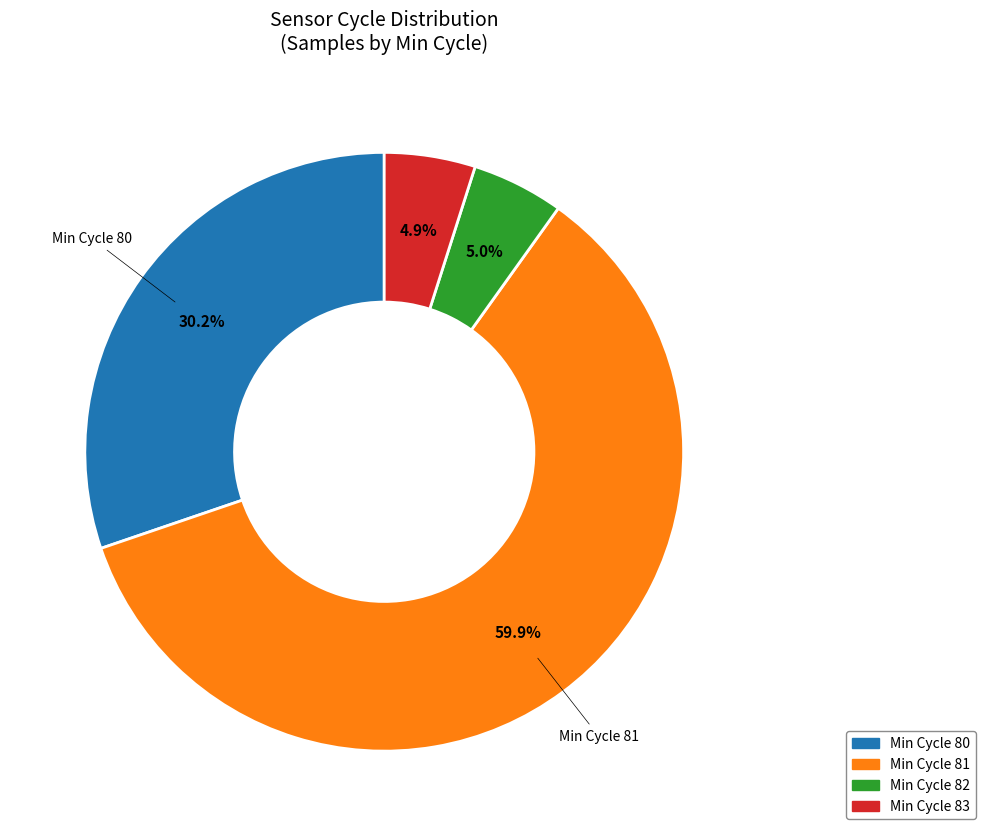

Does any single category account for the majority?

Yes